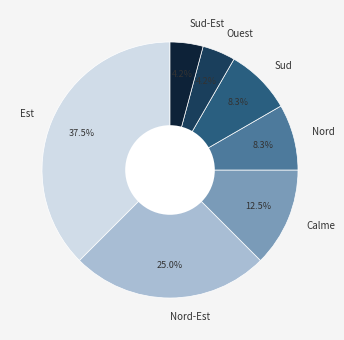

Between Est and Nord-Est, which is larger?

Est